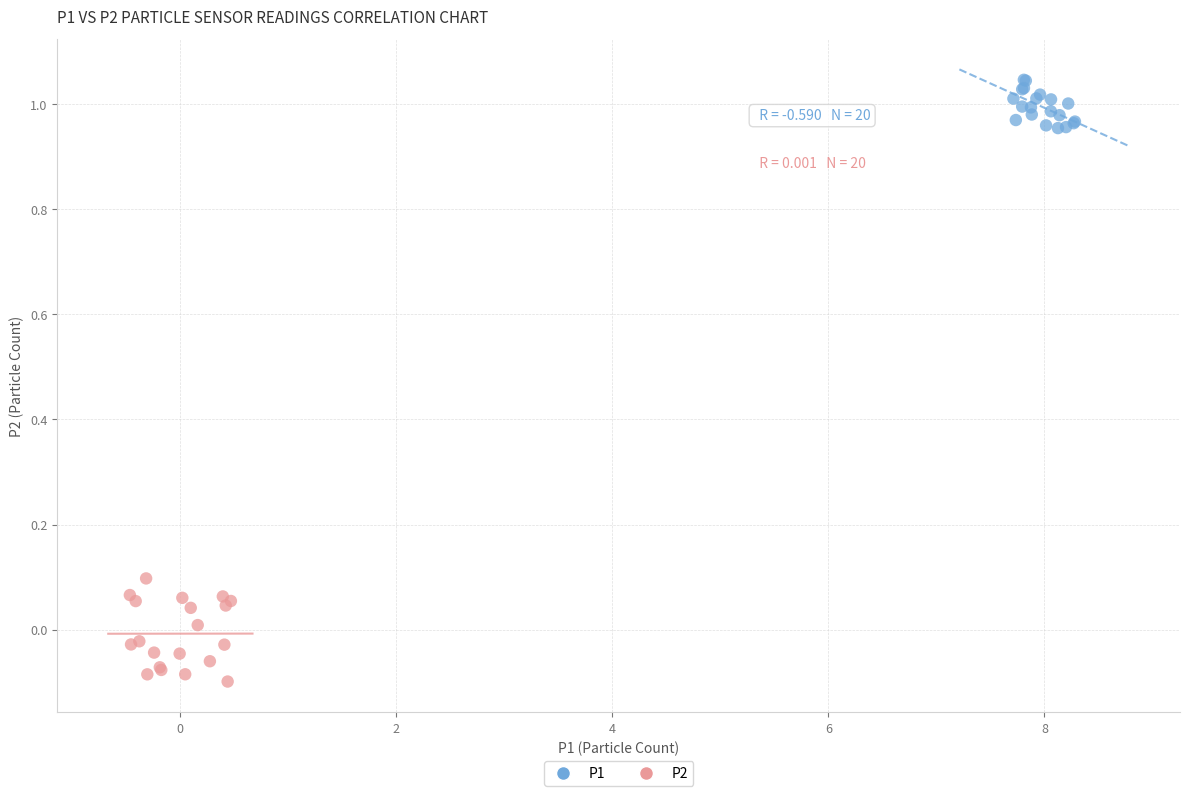

Which series reaches the minimum Y coordinate?

P2